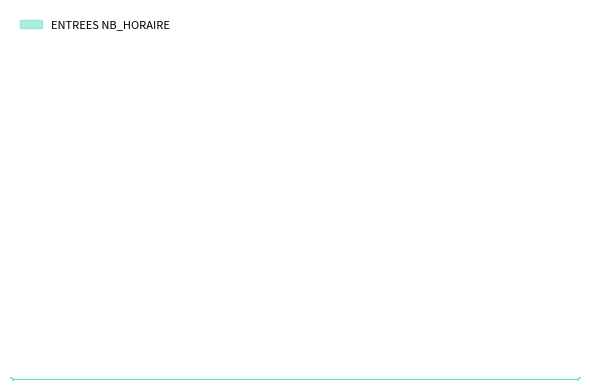

Between 16 and 0, which is larger?

16